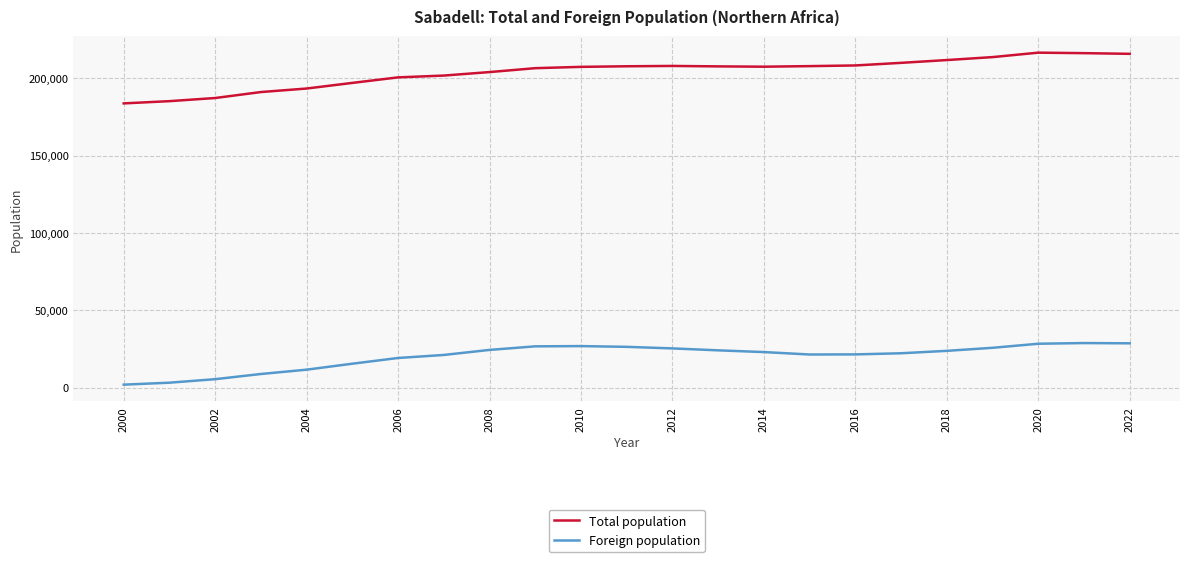

Which series has the largest total across all categories?

Total population